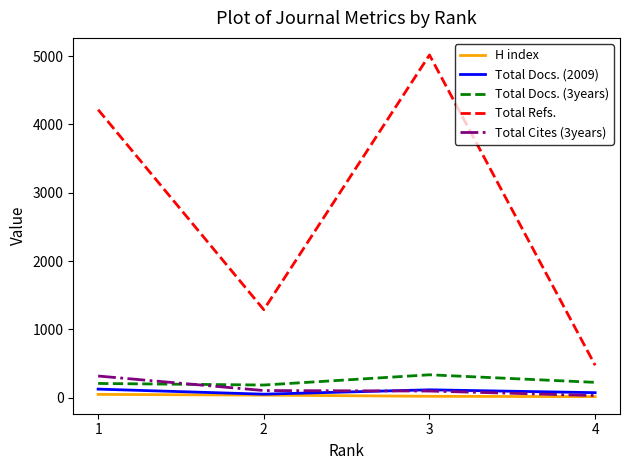

At which category is the sum across all series the highest?

3